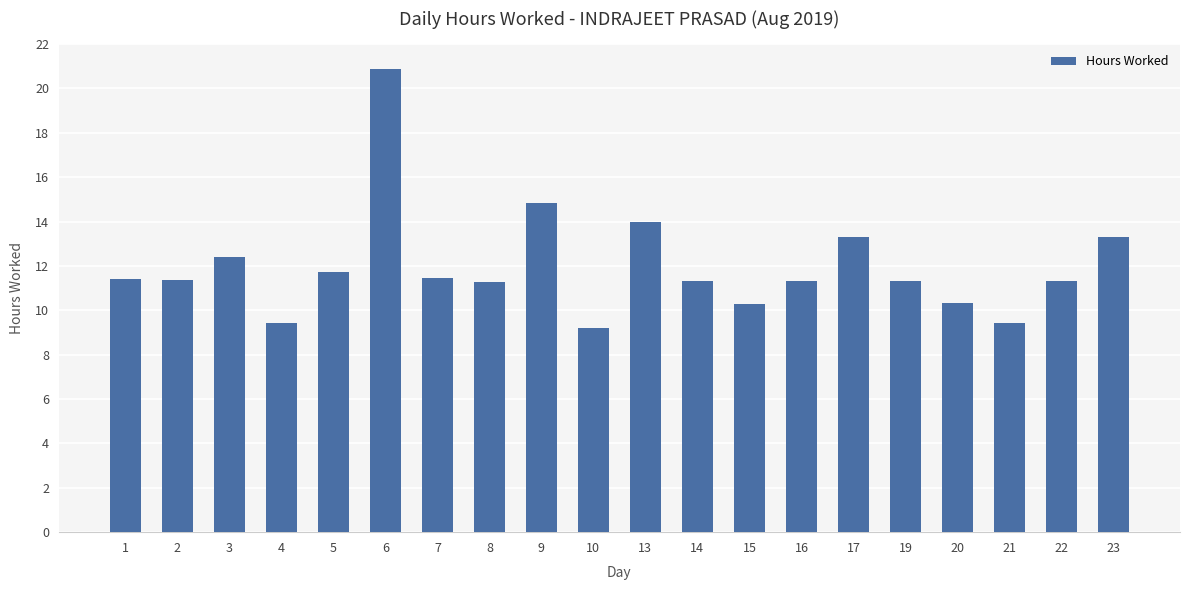

What is the sum of all values?

239.9